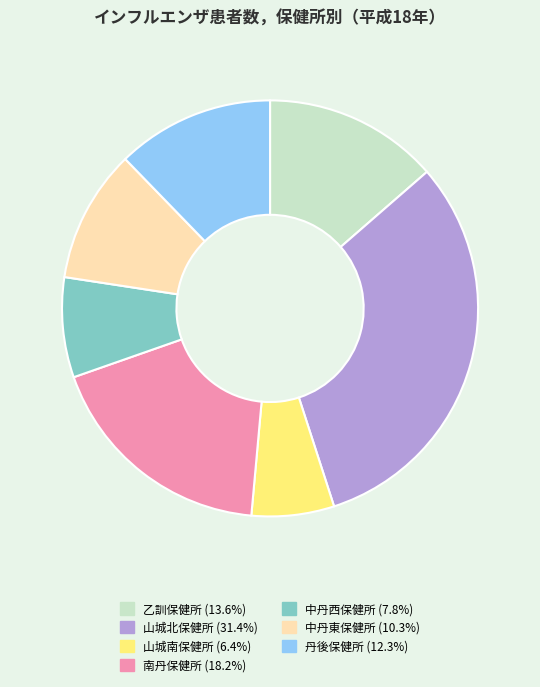

Does 乙訓保健所 represent more than half of the total?

No